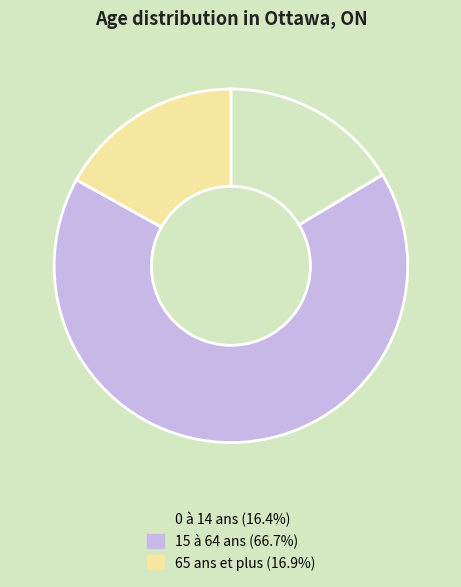

Approximately how many times larger is the value at 15 à 64 ans compared to 0 à 14 ans?

4.1